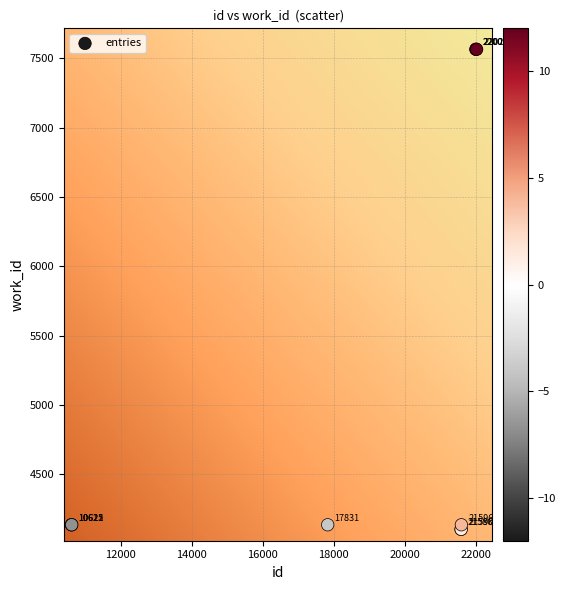

What Y value in the scatter plot is closest to 5834?

4136